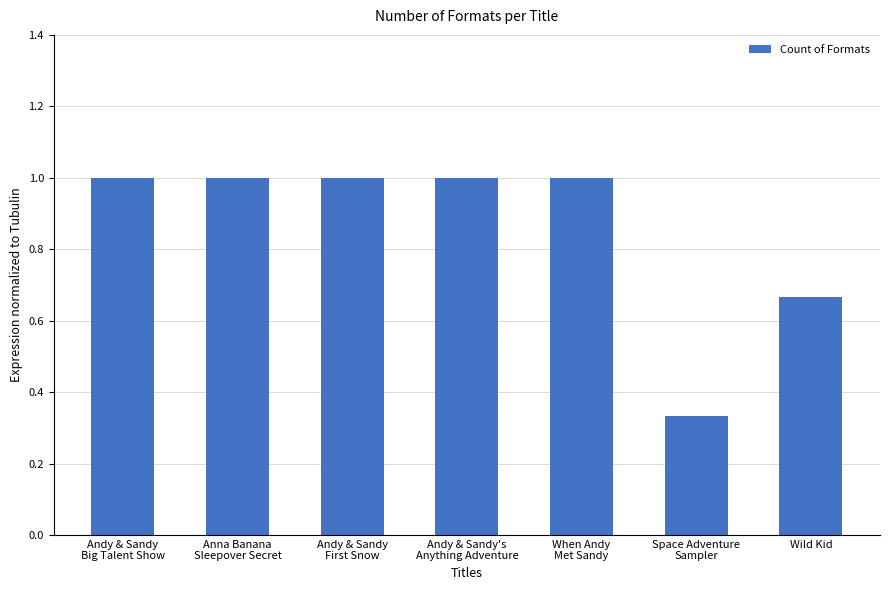

How many series are shown in this chart?

1